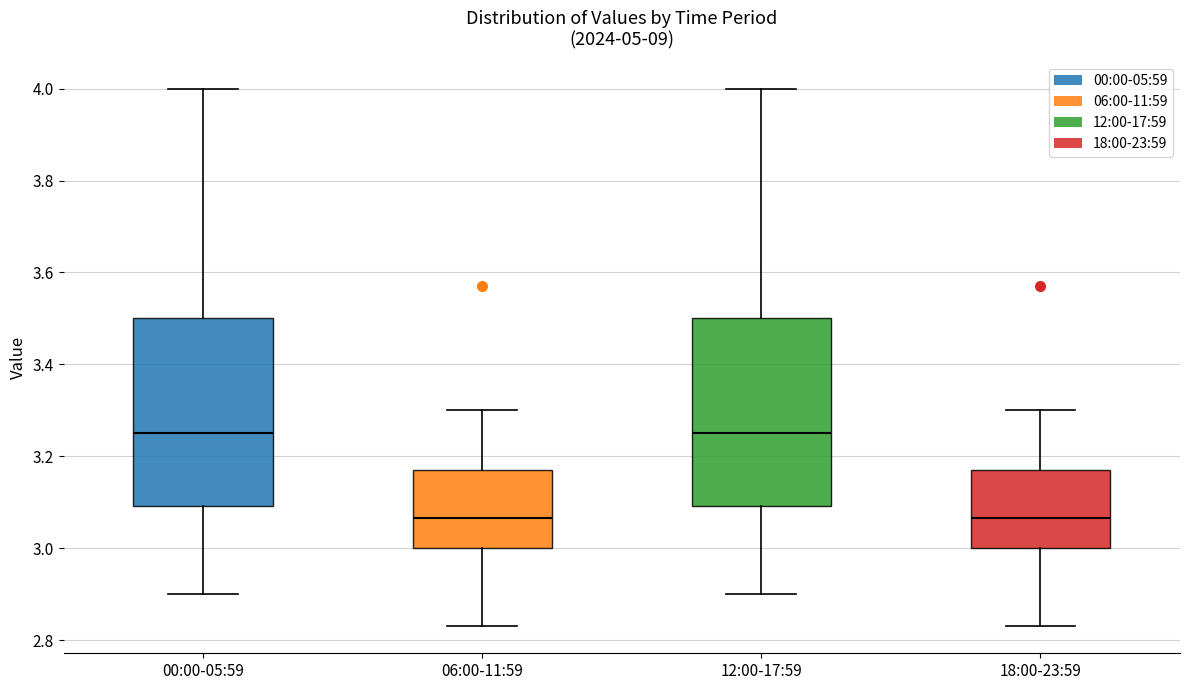

Reading left to right, read every box against the y-axis: the position of its median line, the range the box covers, and the ends of its whiskers. The values are not printed on the chart, so give them approximately, as read against the axis.

00:00-05:59: median 3.26, box 3.10 to 3.50, whiskers 2.90 to 4.00
06:00-11:59: median 3.06, box 3.00 to 3.18, whiskers 2.84 to 3.30
12:00-17:59: median 3.26, box 3.10 to 3.50, whiskers 2.90 to 4.00
18:00-23:59: median 3.06, box 3.00 to 3.18, whiskers 2.84 to 3.30